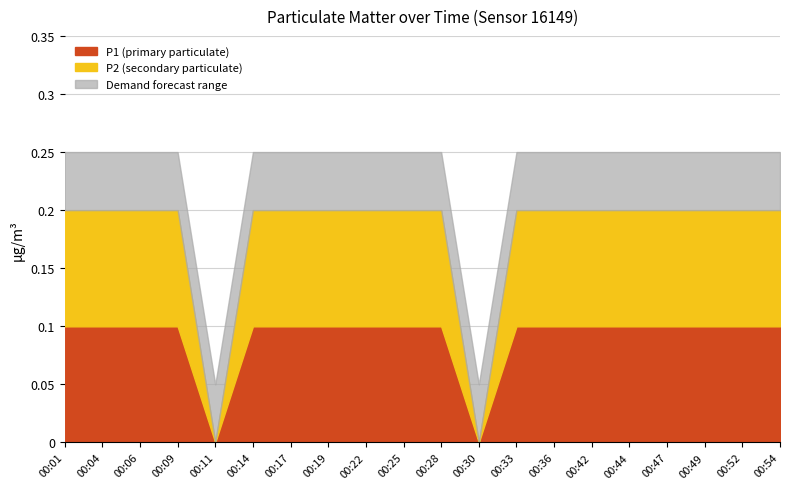

Does the chart have visible grid lines?

Yes